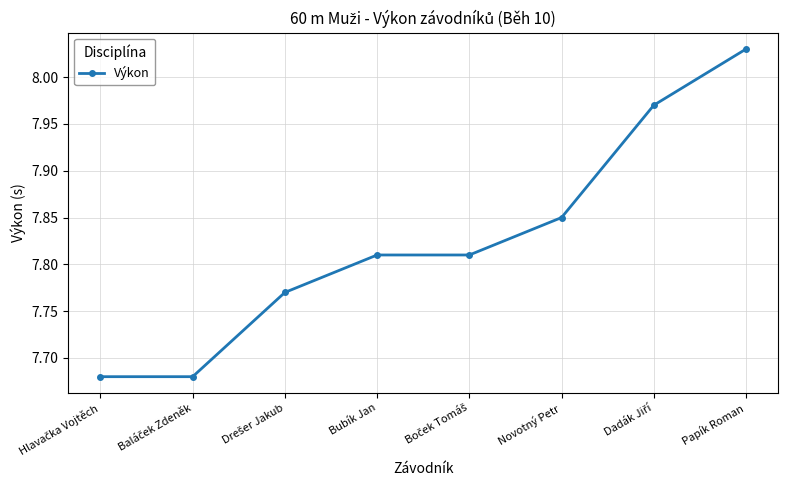

Does the chart have visible grid lines?

Yes